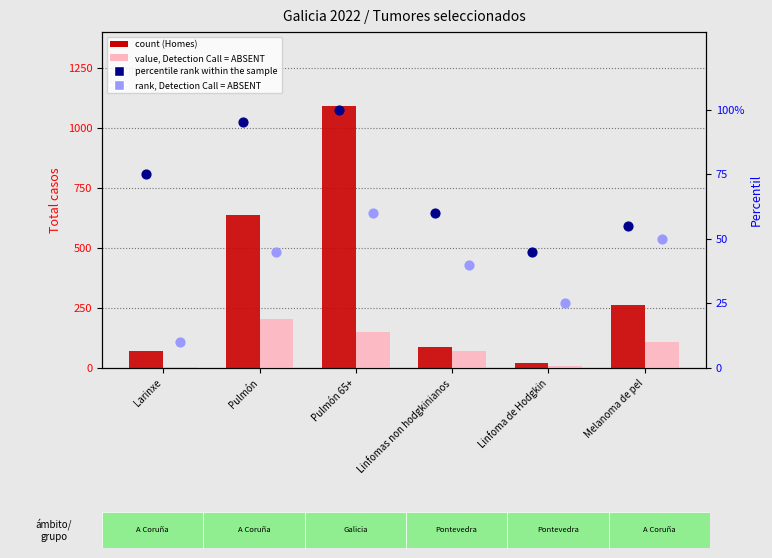

At which category is the sum across all series the highest?

Pulmón 65+